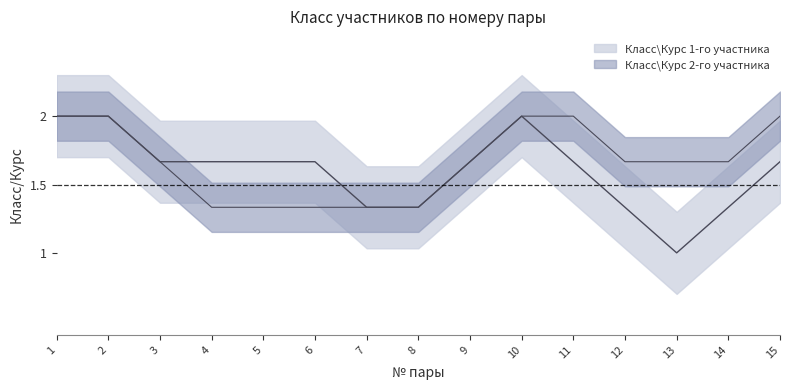

List the series in order of their peak value, lowest first.

Класс\Курс 1-го участника, Класс\Курс 2-го участника